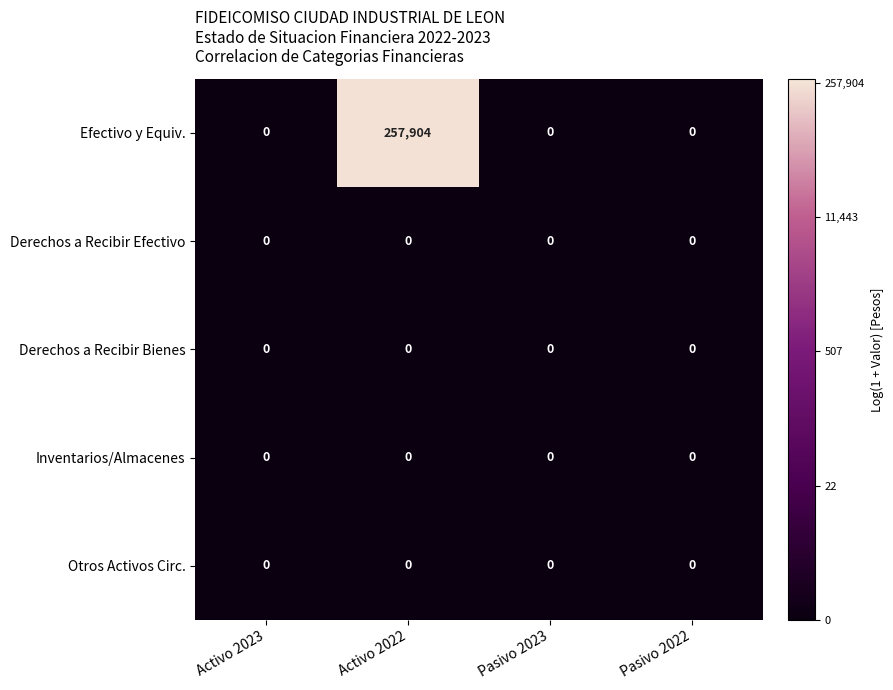

What is the average value of the Efectivo y Equiv. series?

64476